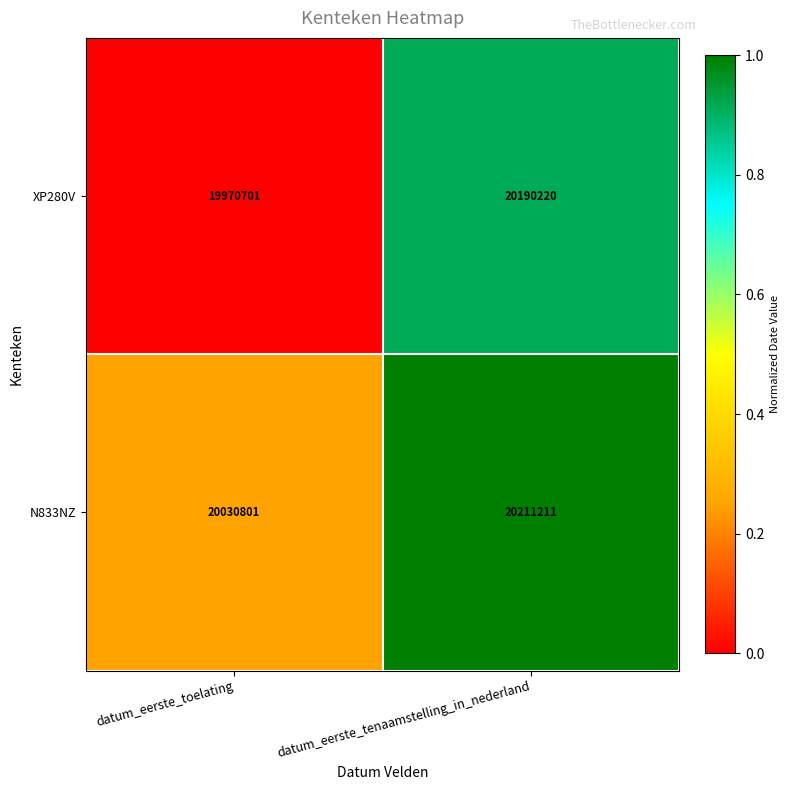

Reading right to left, transcribe all the data shown in this chart.

XP280V: 20190220	19970701
N833NZ: 20211211	20030801